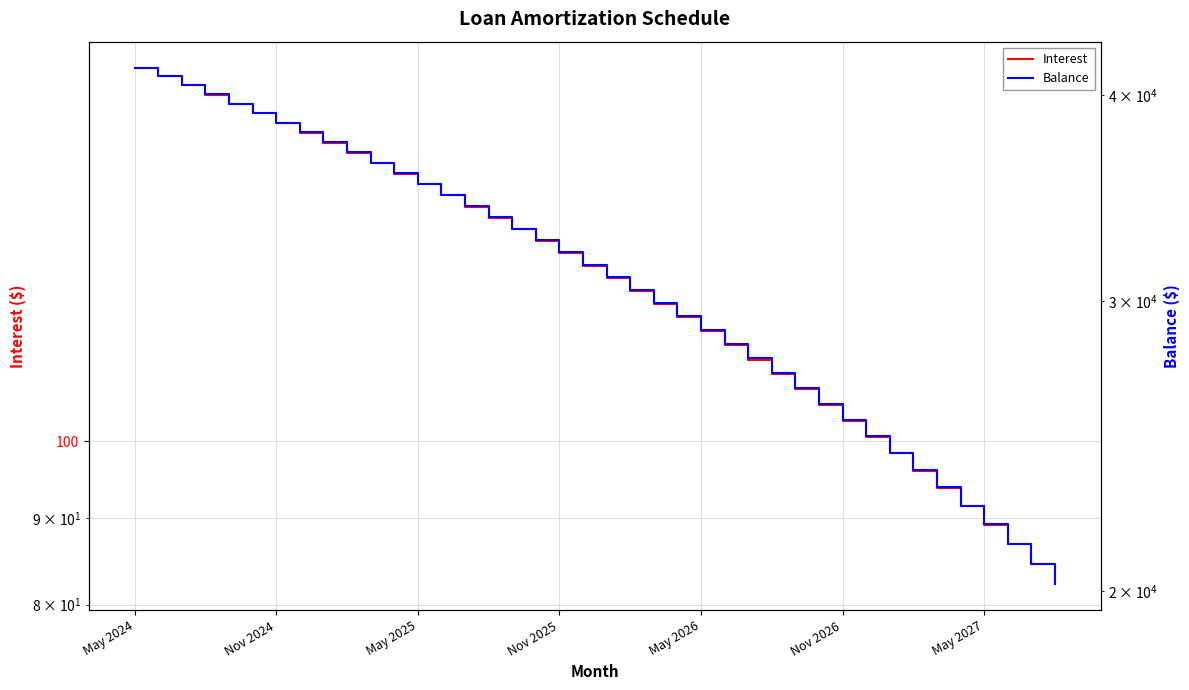

How many series are shown in this chart?

2